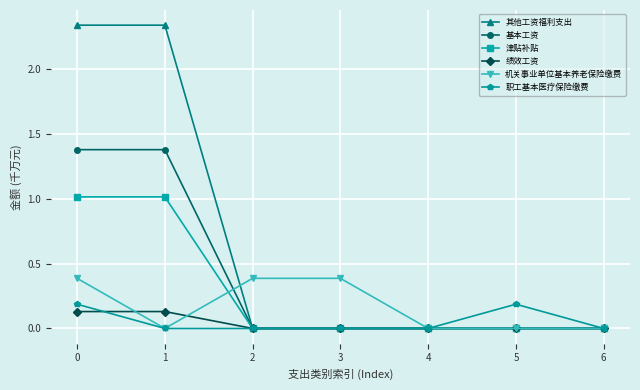

What is the difference between the highest and lowest values at 5?

0.2